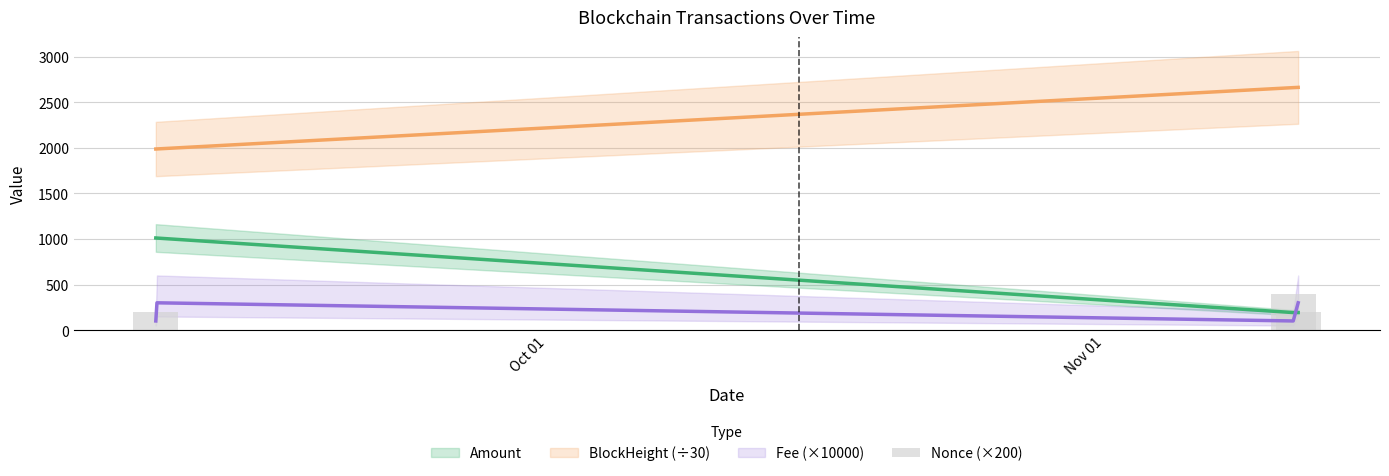

What is the difference between the second highest and minimum values?

200